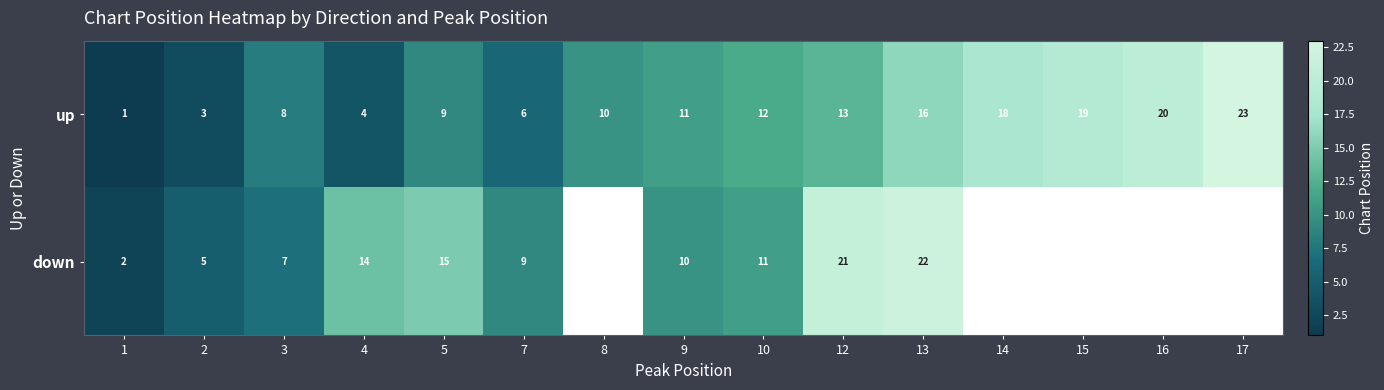

What is the total value across all series at 2?

8